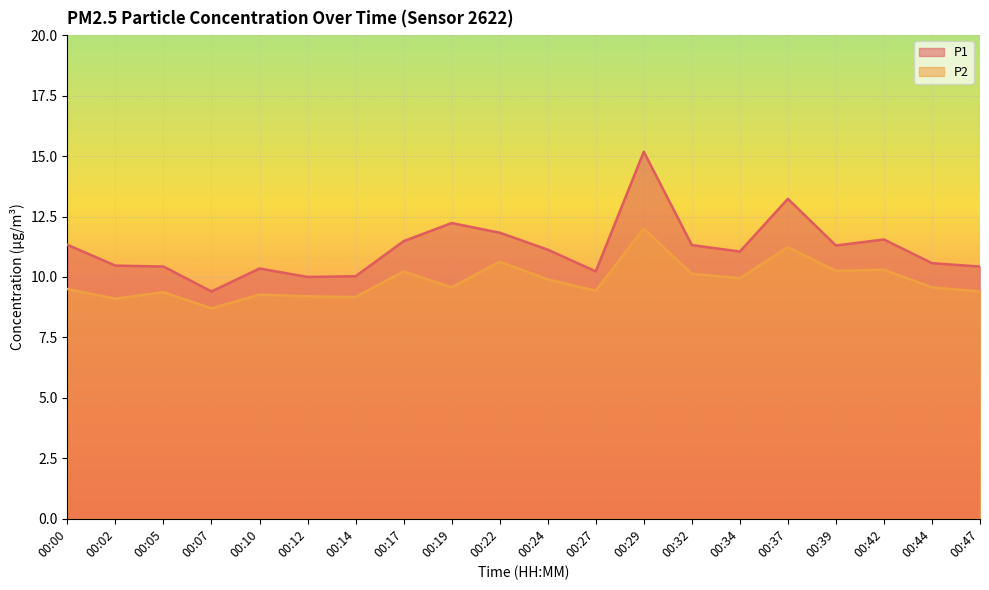

The value of P2 at 00:02 is 12.7. True or false?

False